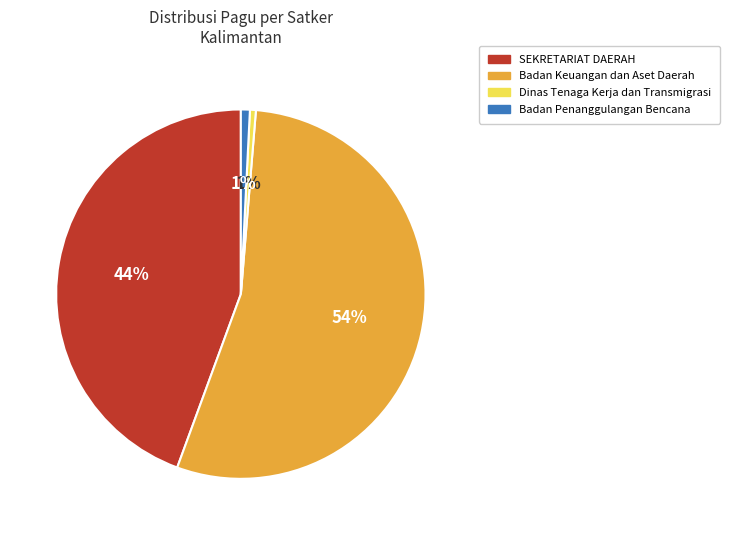

Count the number of slices in the pie.

4